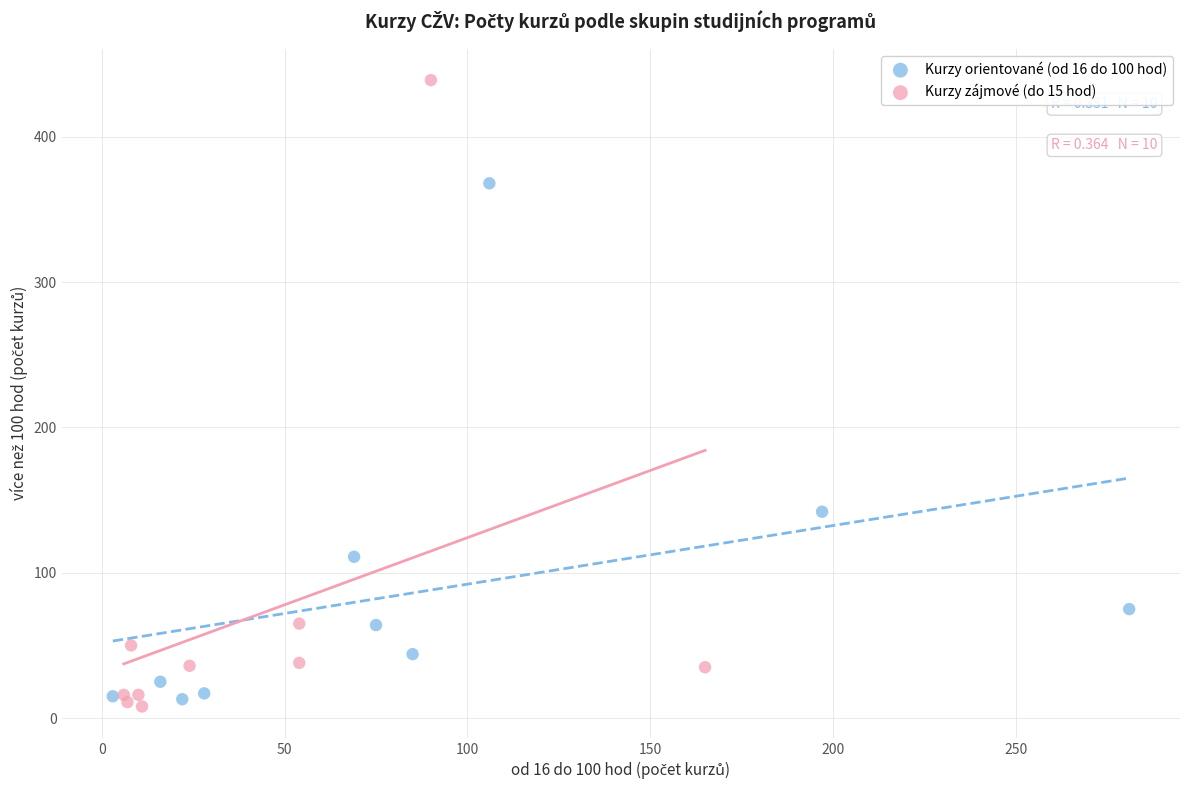

Which series has the widest spread of Y values?

Kurzy zájmové (do 15 hod)